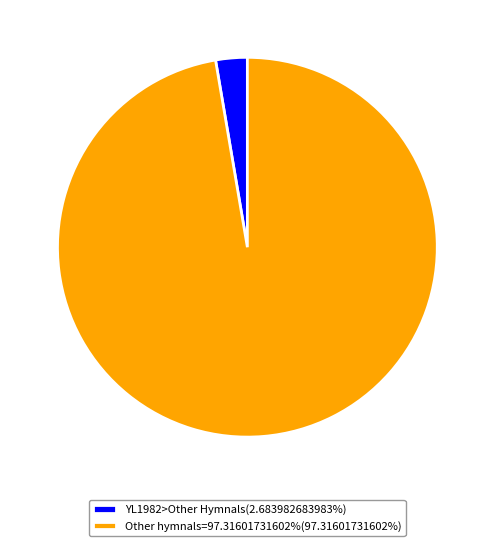

What is the ratio of the value at Other hymnals=97.31601731602%(97.31601731602%) to the value at YL1982>Other Hymnals(2.683982683983%)?

36.3